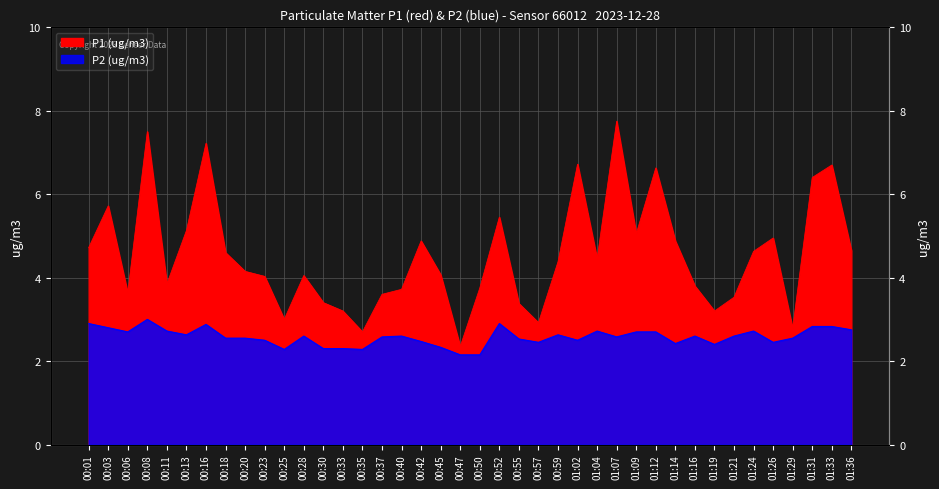

At how many categories does at least one series exceed 6?

7